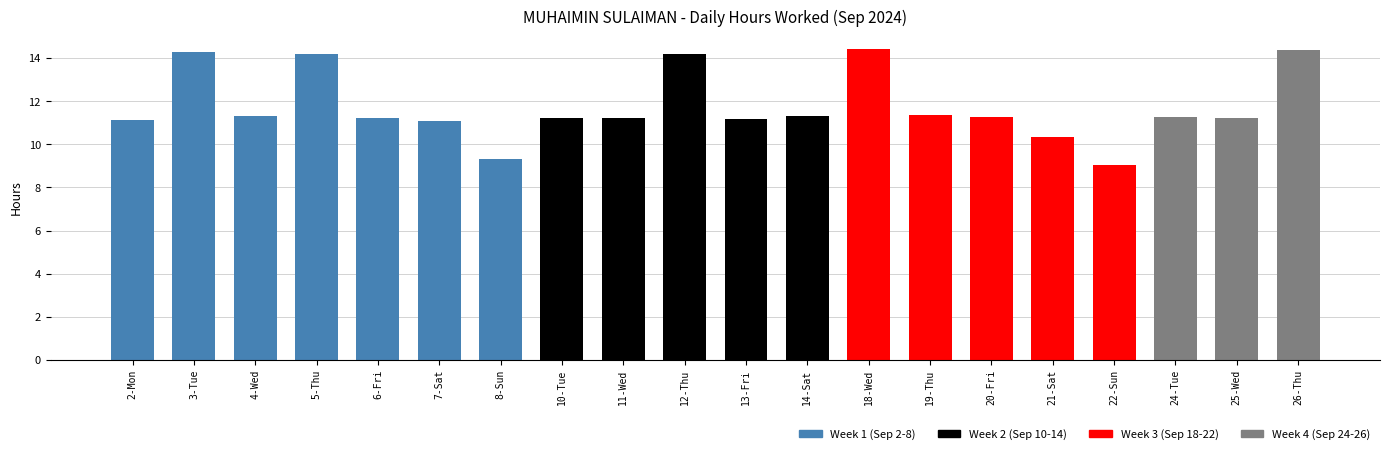

At which label is the value closest to 11?

7-Sat